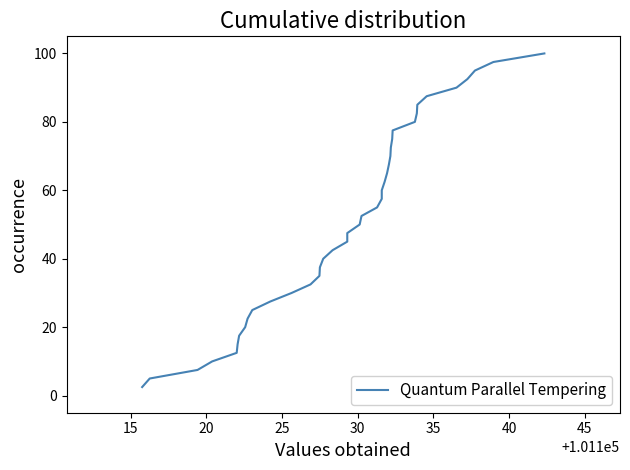

What is the minimum value shown in the chart?

2.5